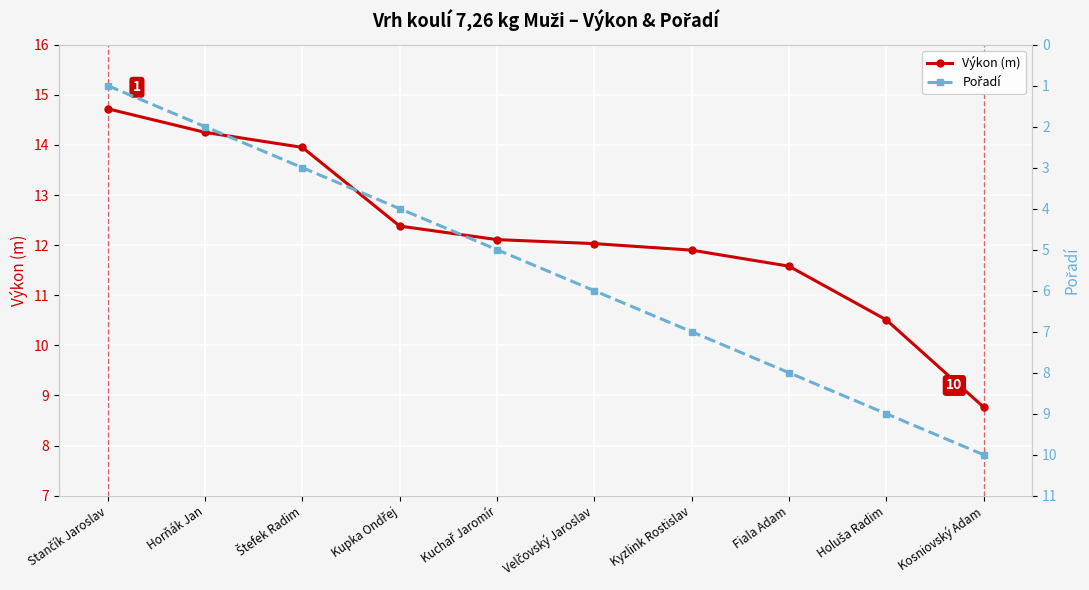

Which series has the largest range (max minus min)?

Pořadí